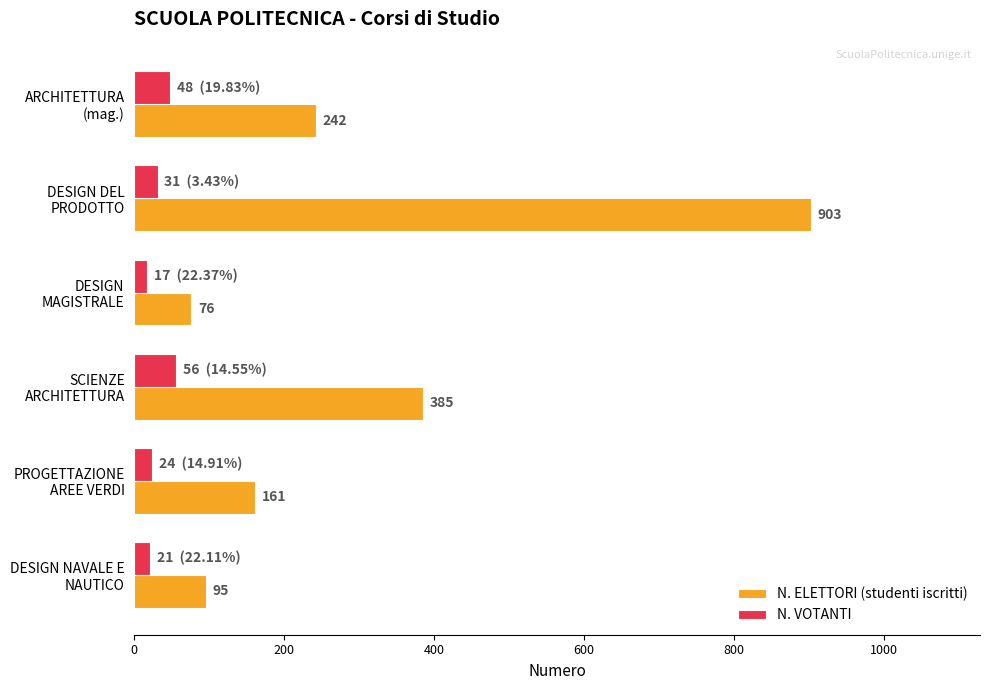

What is the smallest value displayed?

17